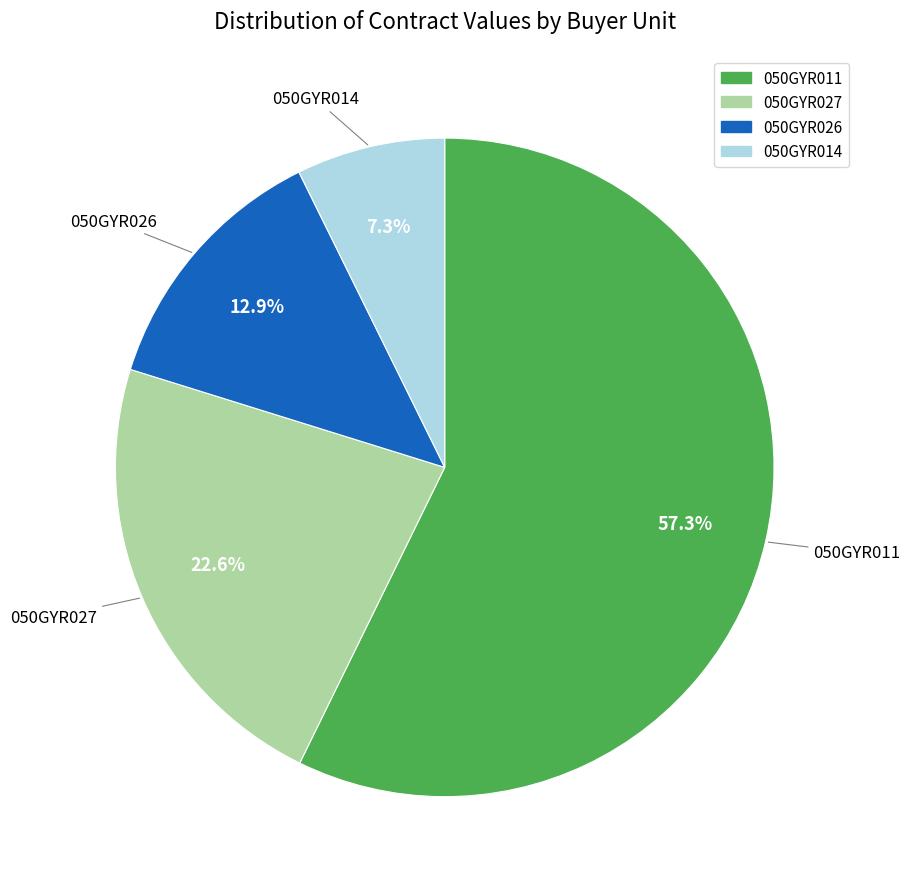

Count the number of slices in the pie.

4